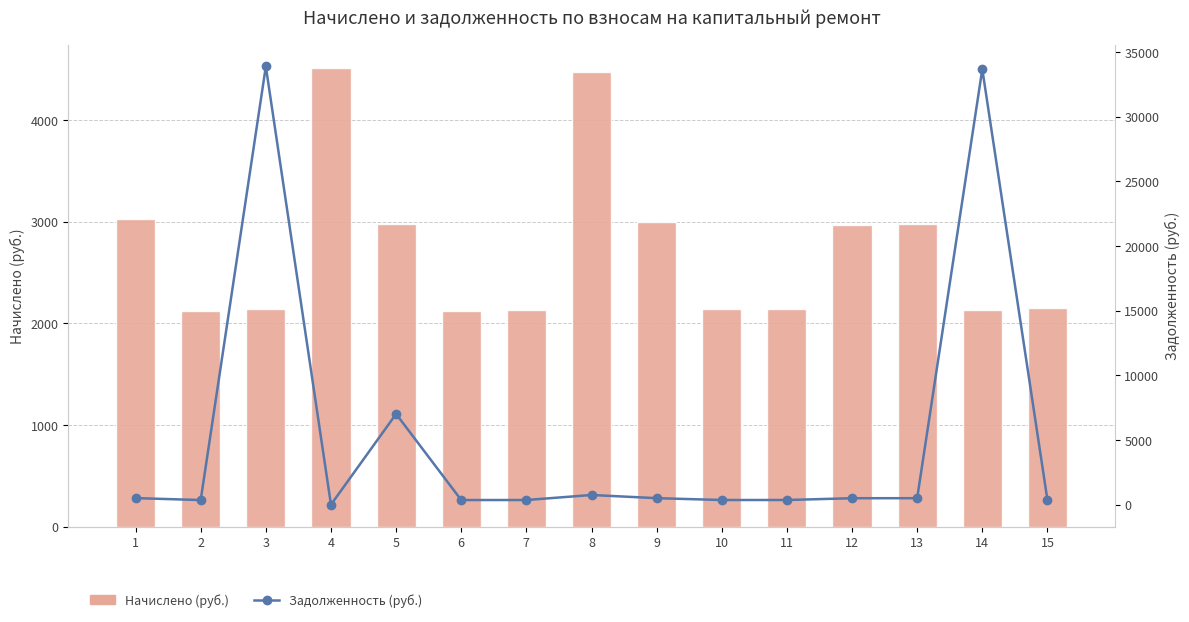

What is the average value of the Начислено (руб.) series?

2733.0